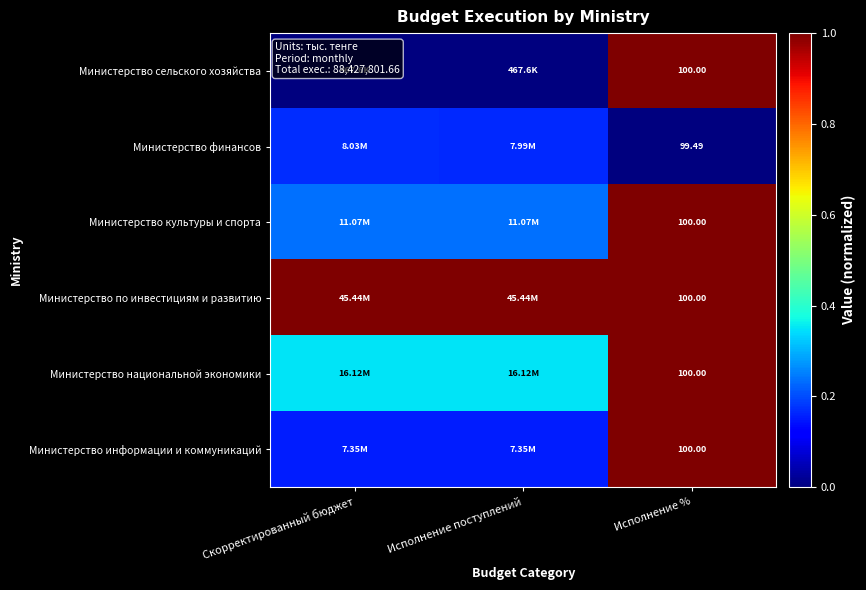

The value of Министерство финансов at Исполнение % is -0.1. True or false?

False